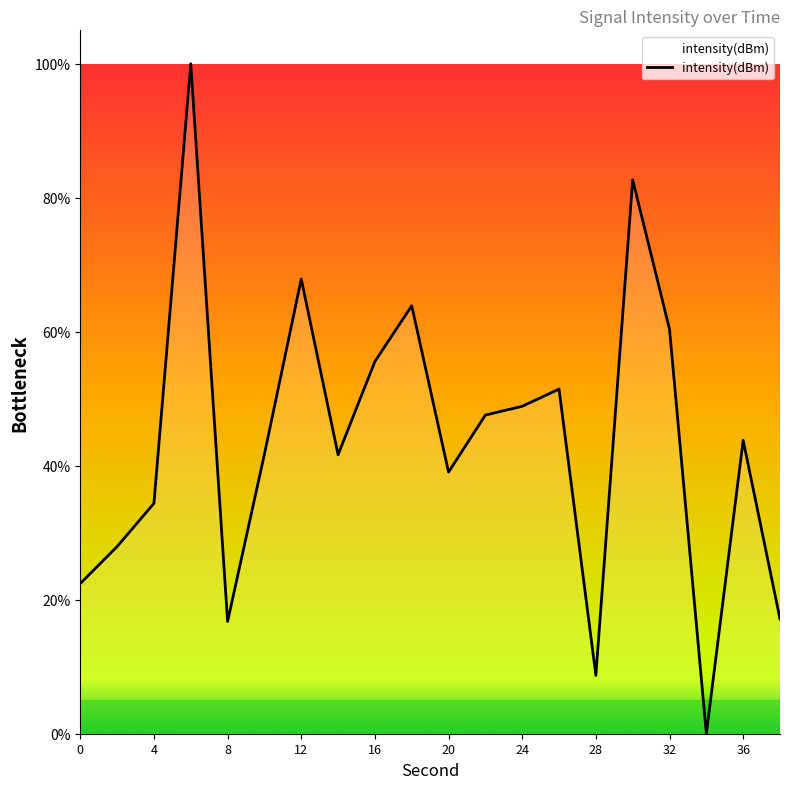

What is the maximum value shown in the chart?

100.0